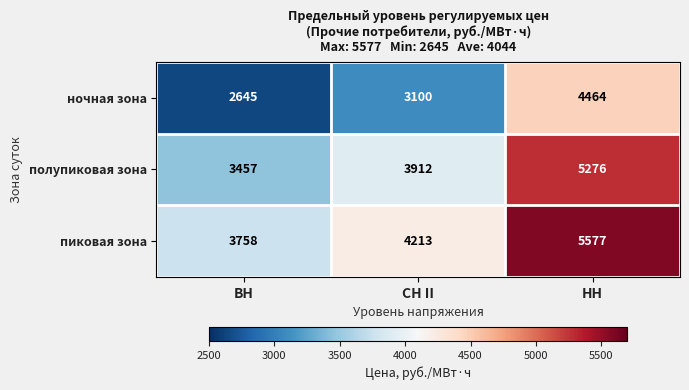

At which category does the chart reach its minimum across all series?

ВН